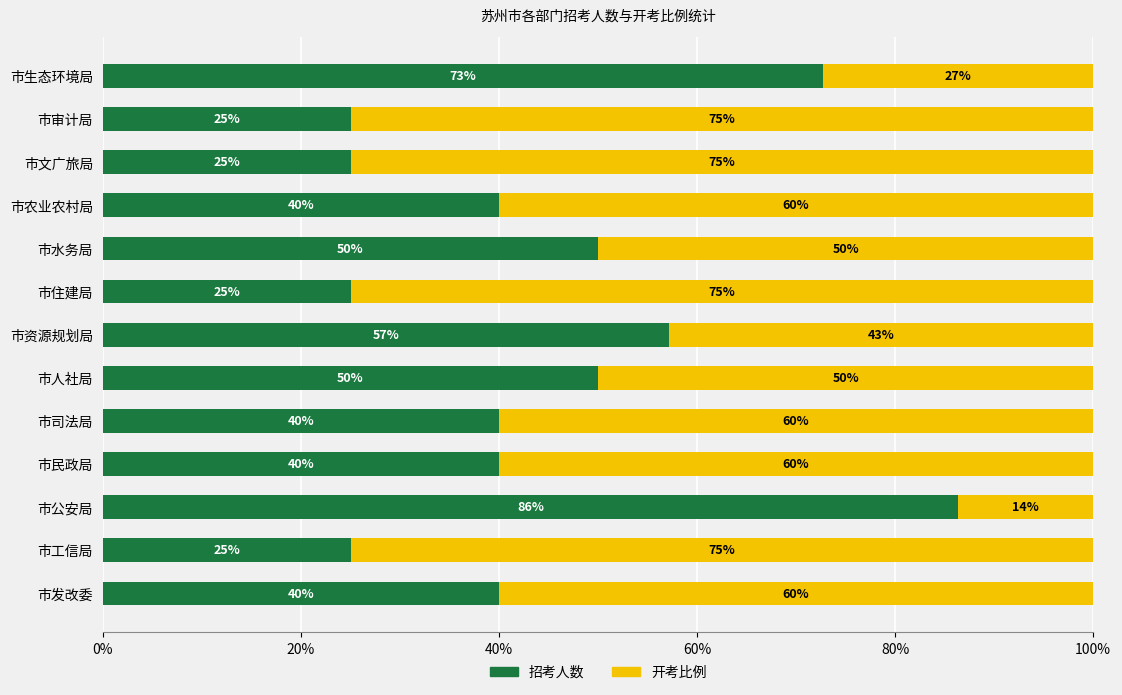

What is the total value across all series at 市文广旅局?

100.0